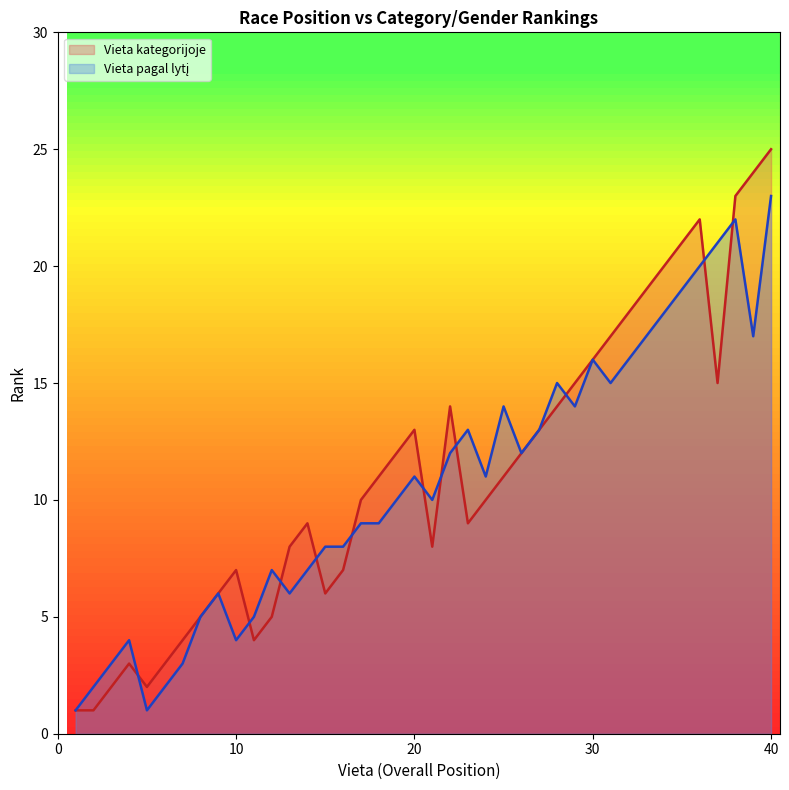

Count the number of categories in the chart.

40